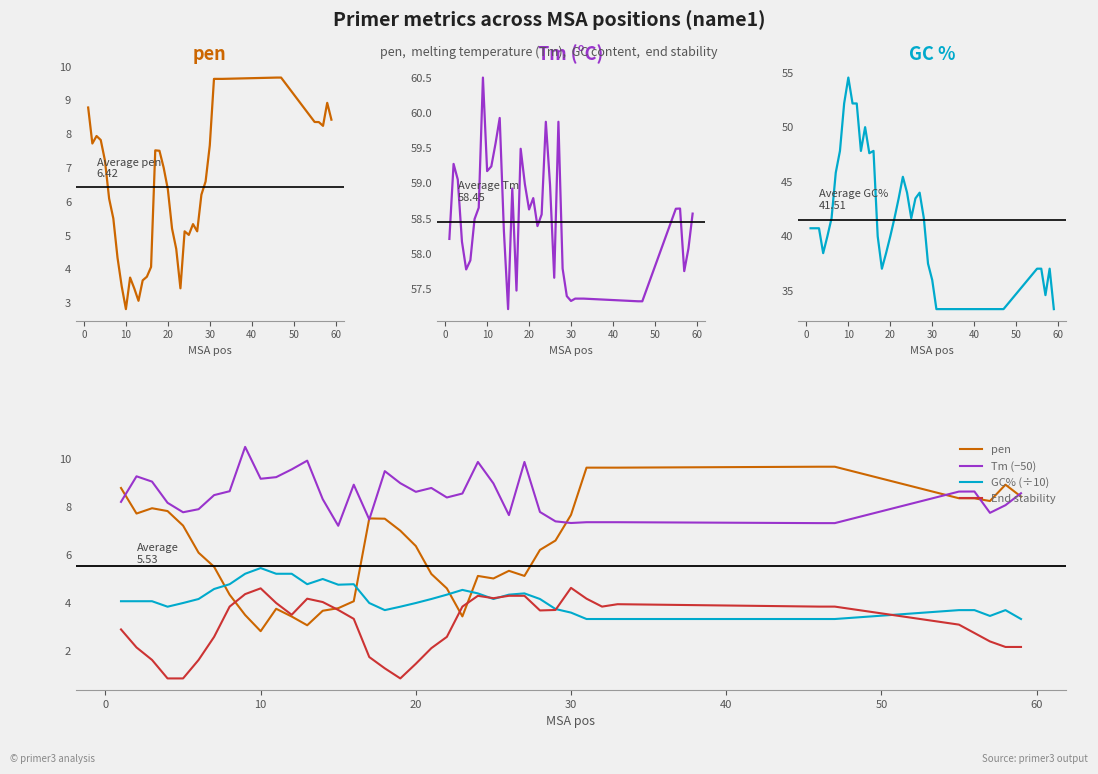

List the series in order of their peak value, lowest first.

End stability, GC% (÷10), pen, Tm (−50), GC%, Tm